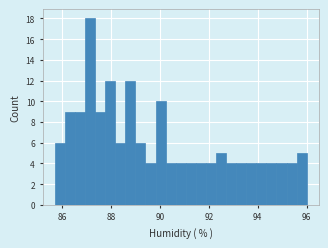

Around what value on the x-axis is the tallest bar? Give the approximate position of its centre, as read against the axis.

87.2